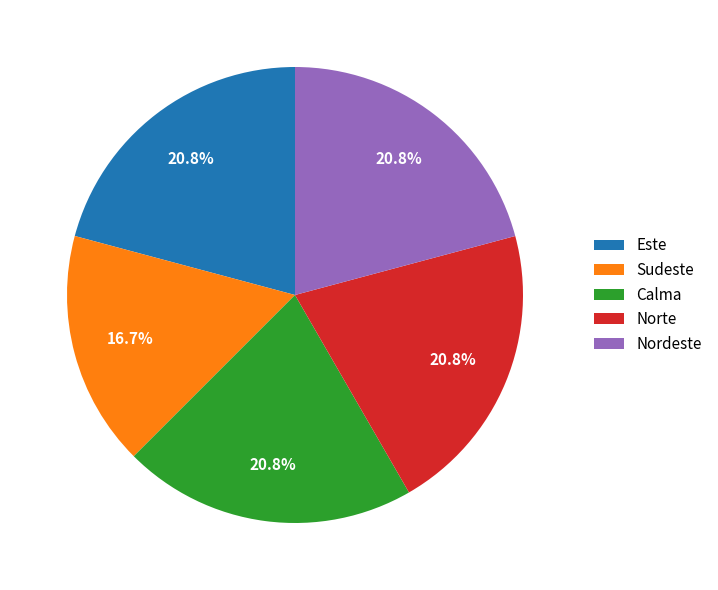

To the nearest percent, what is the combined percentage of Nordeste and Este?

42%